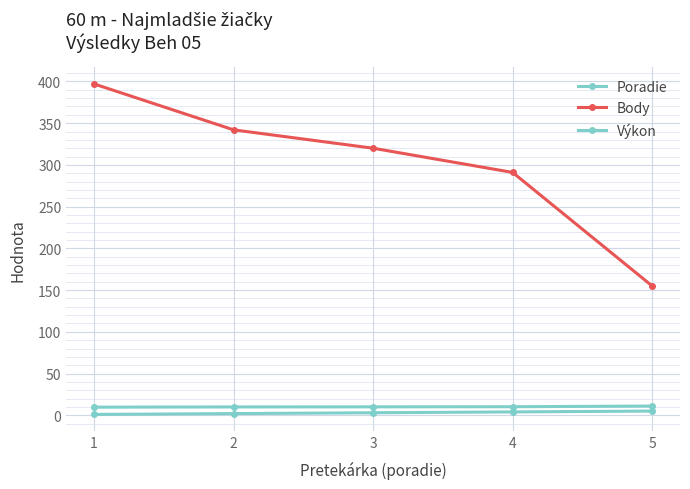

How many data points in Výkon are above 10?

3